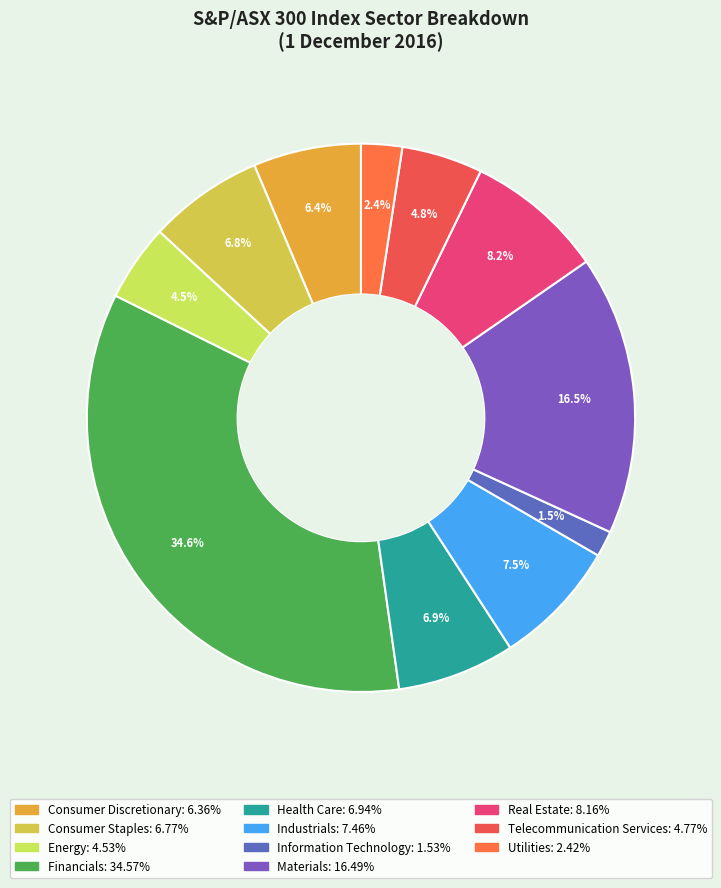

How many slices are in this pie chart?

11